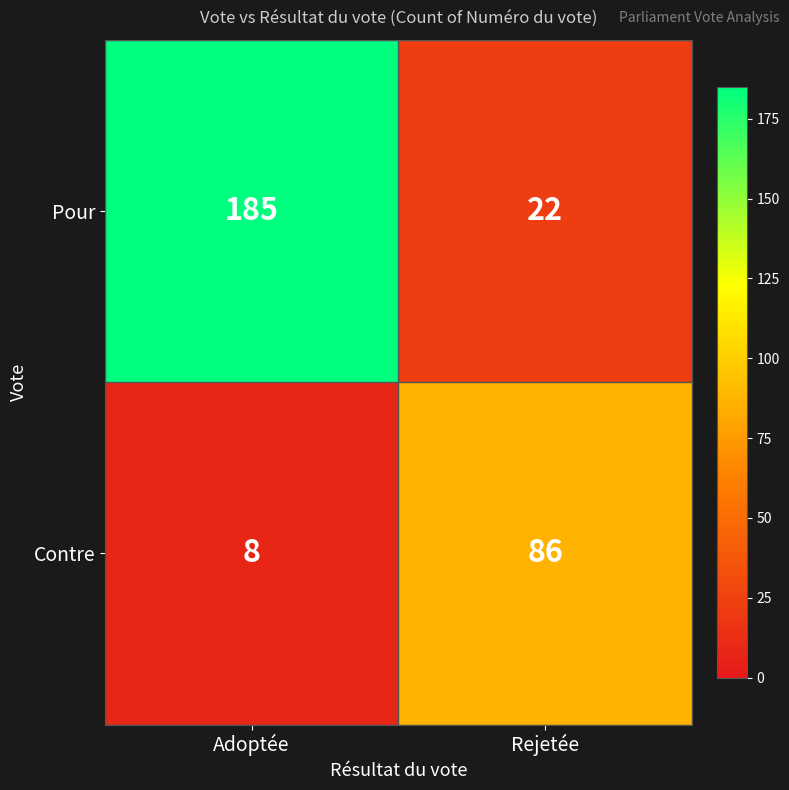

At Adoptée, list the series in order from largest to smallest.

Pour, Contre